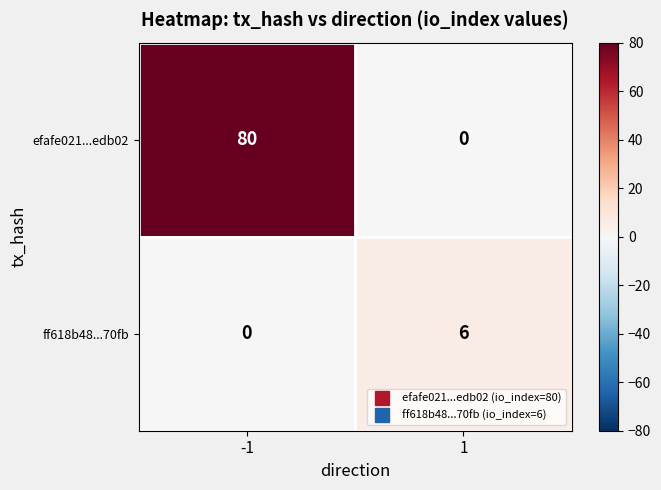

The ff618b48...70fb series shows 3 at 1. True or false?

False